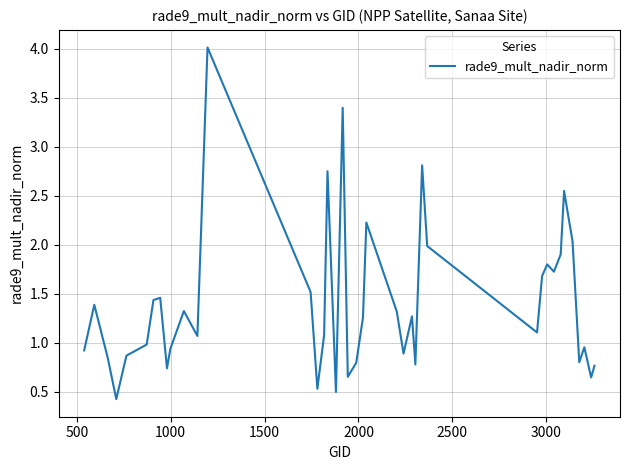

What is the difference between the maximum and minimum values?

3.6